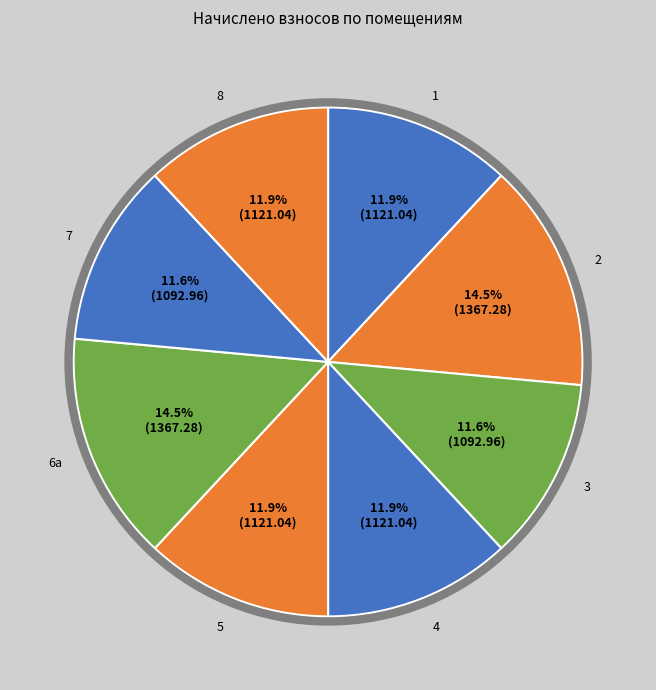

What portion of the pie excludes 8?

88.1%